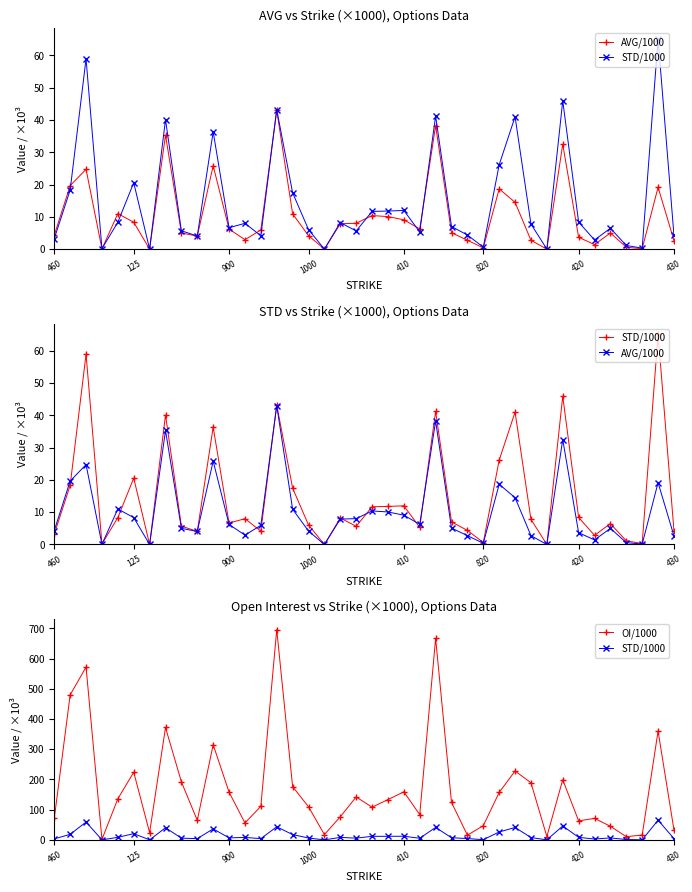

What is the difference between the highest and lowest values at 430?

30.3